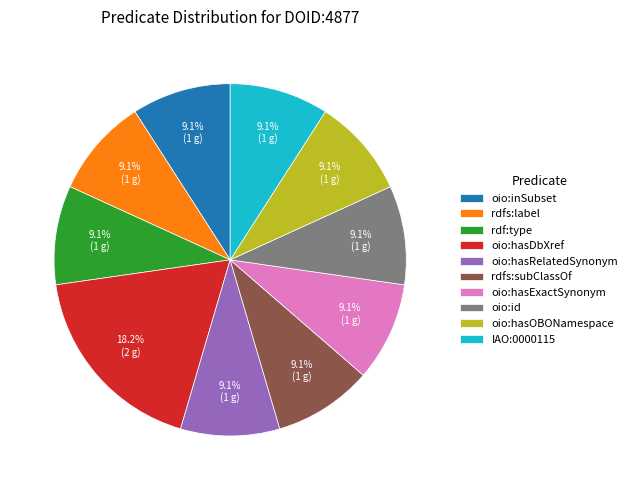

To the nearest percent, what is the average slice percentage?

10%